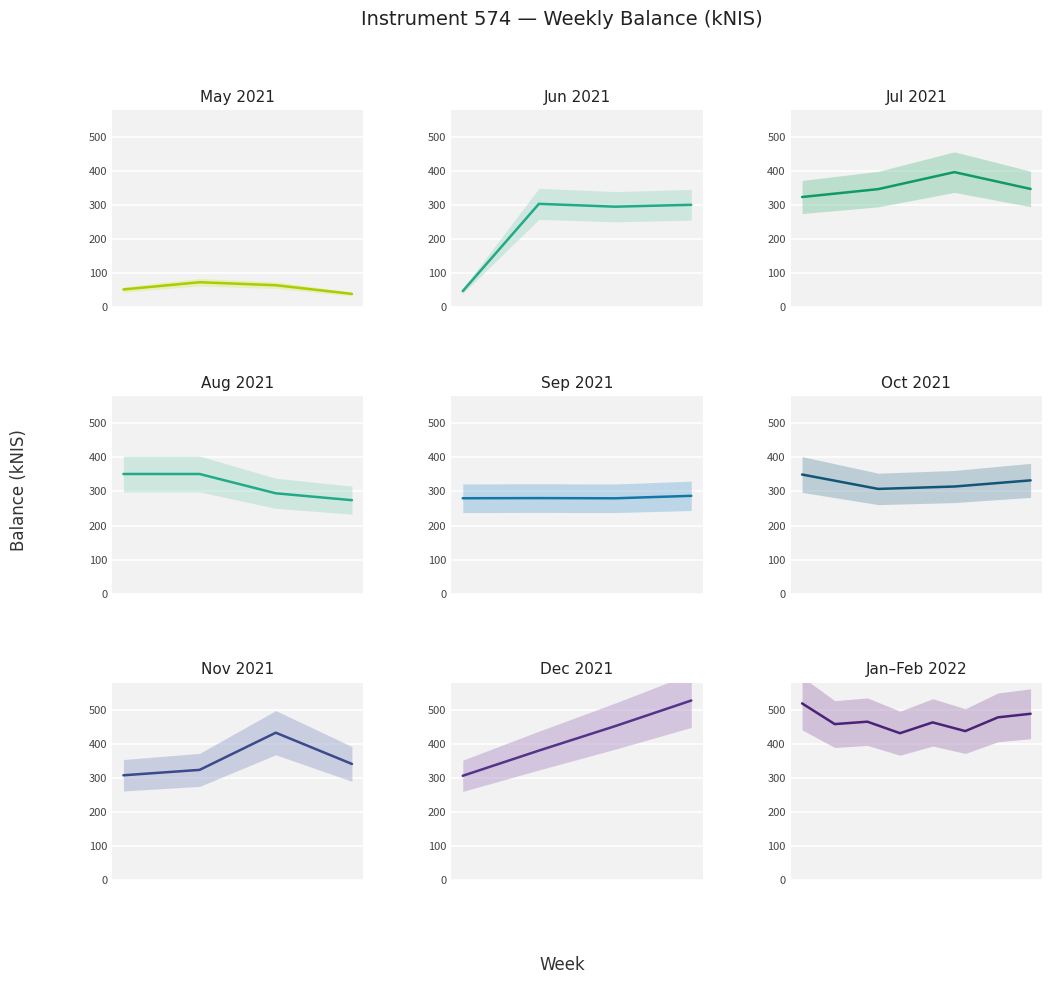

Where is the first local minimum?

1